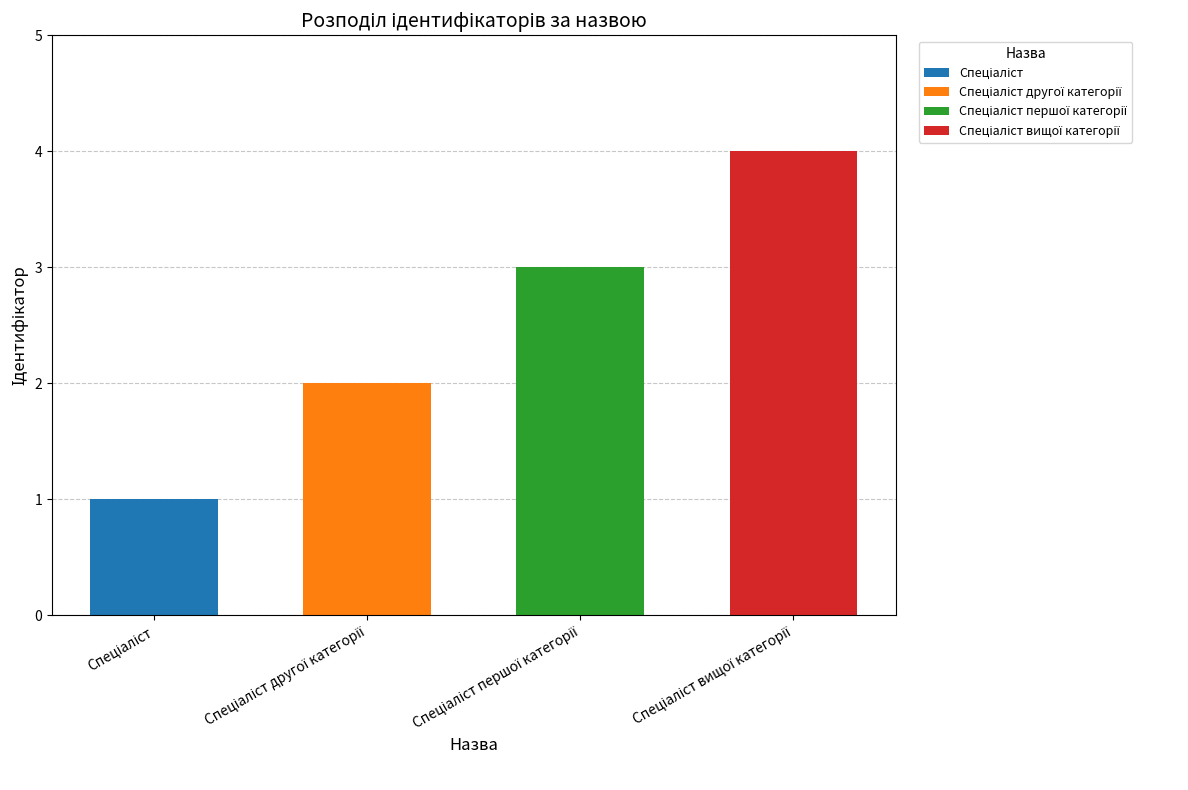

The chart shows a value of 1 at Спеціаліст. True or false?

True